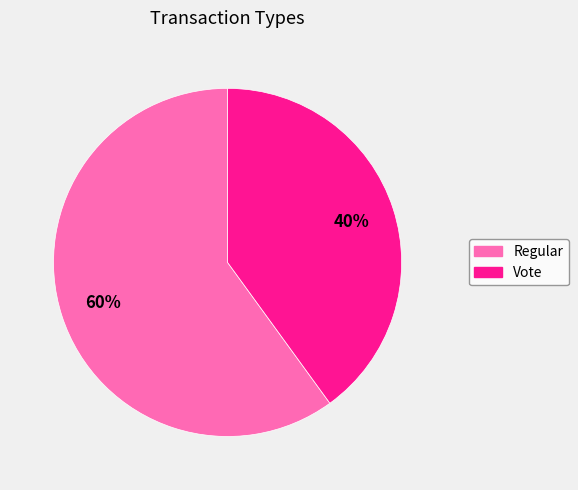

Rank the categories by value from highest to lowest.

Regular, Vote